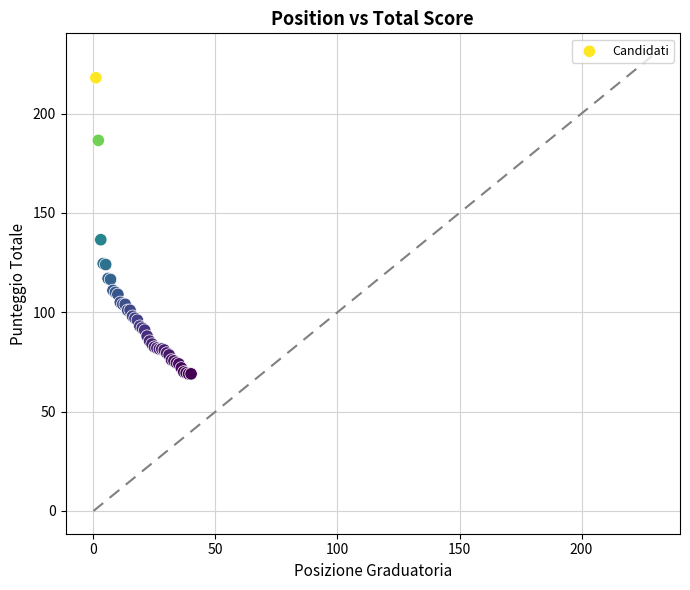

What Y value in the scatter plot is closest to 143?

136.5